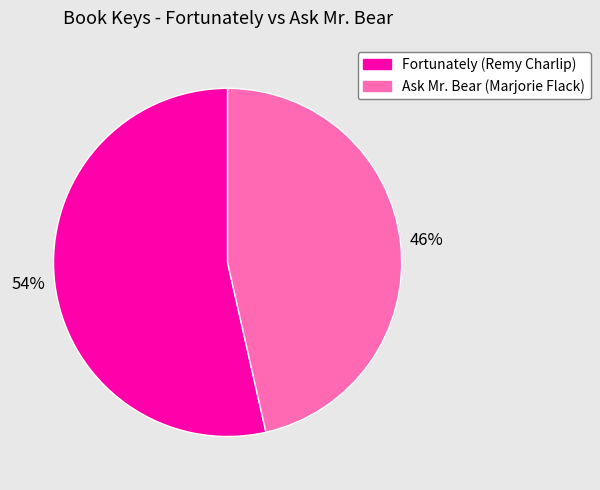

Is it true that Ask Mr. Bear (Marjorie Flack) is 56% of the pie?

False